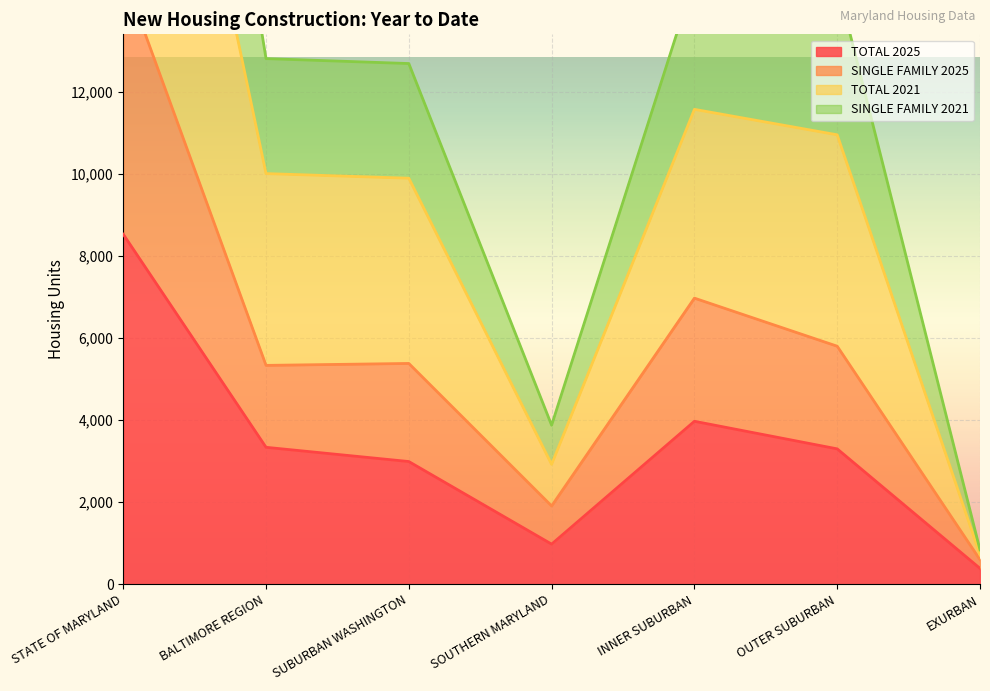

True or false: TOTAL 2025 has more than 1 interior local peaks.

False